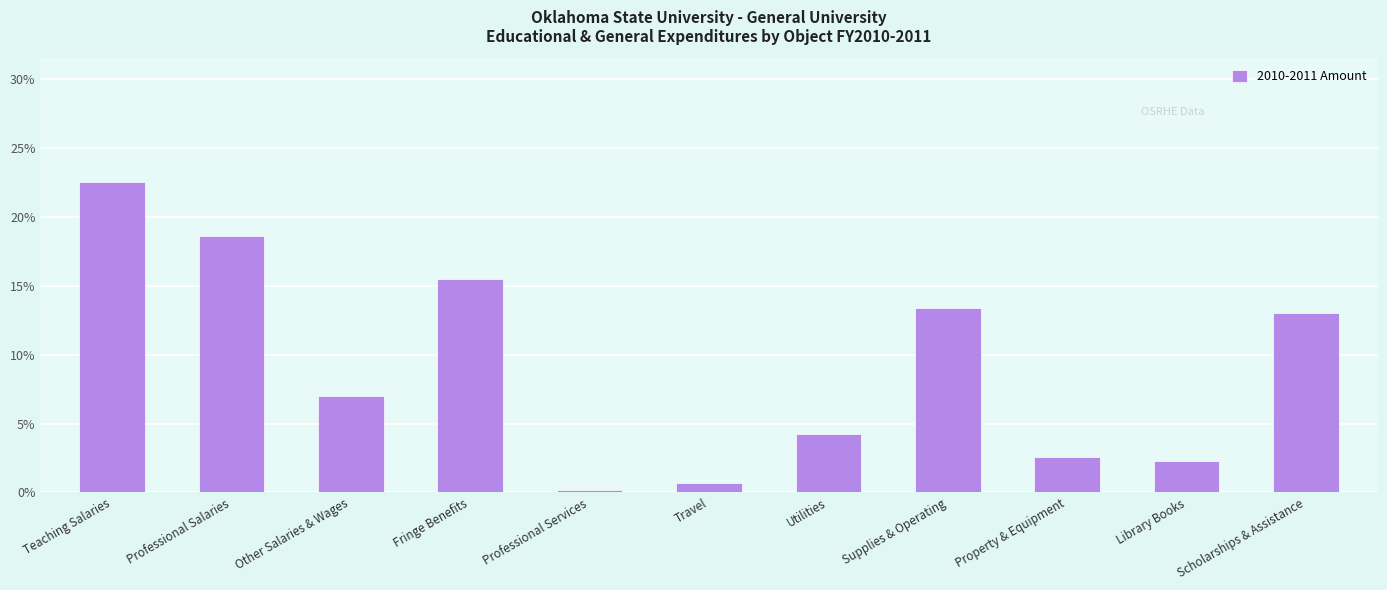

What is the sum of the values at Utilities and Teaching Salaries?

26.8